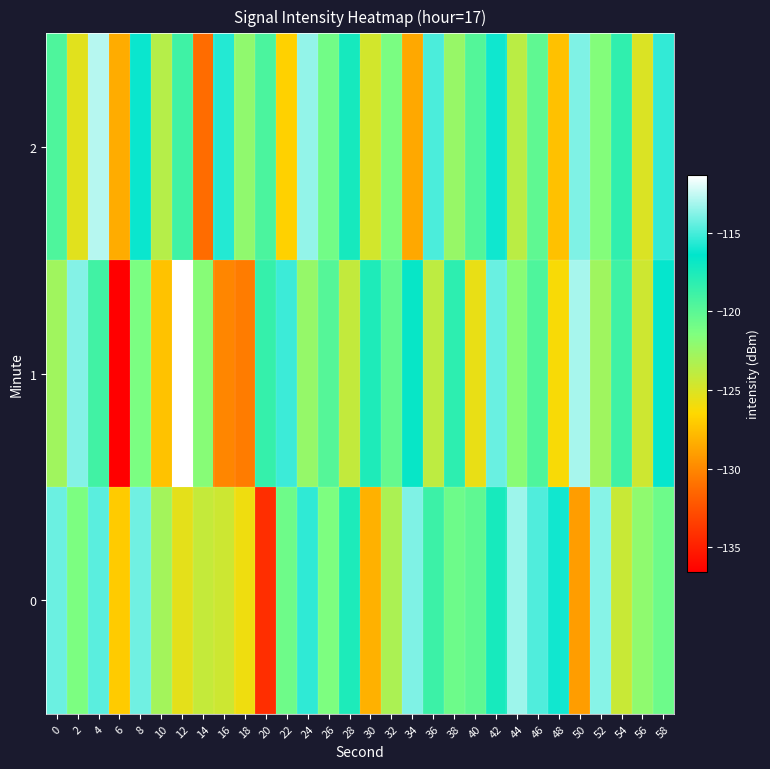

What is the total value across all series at 16?

-370.2